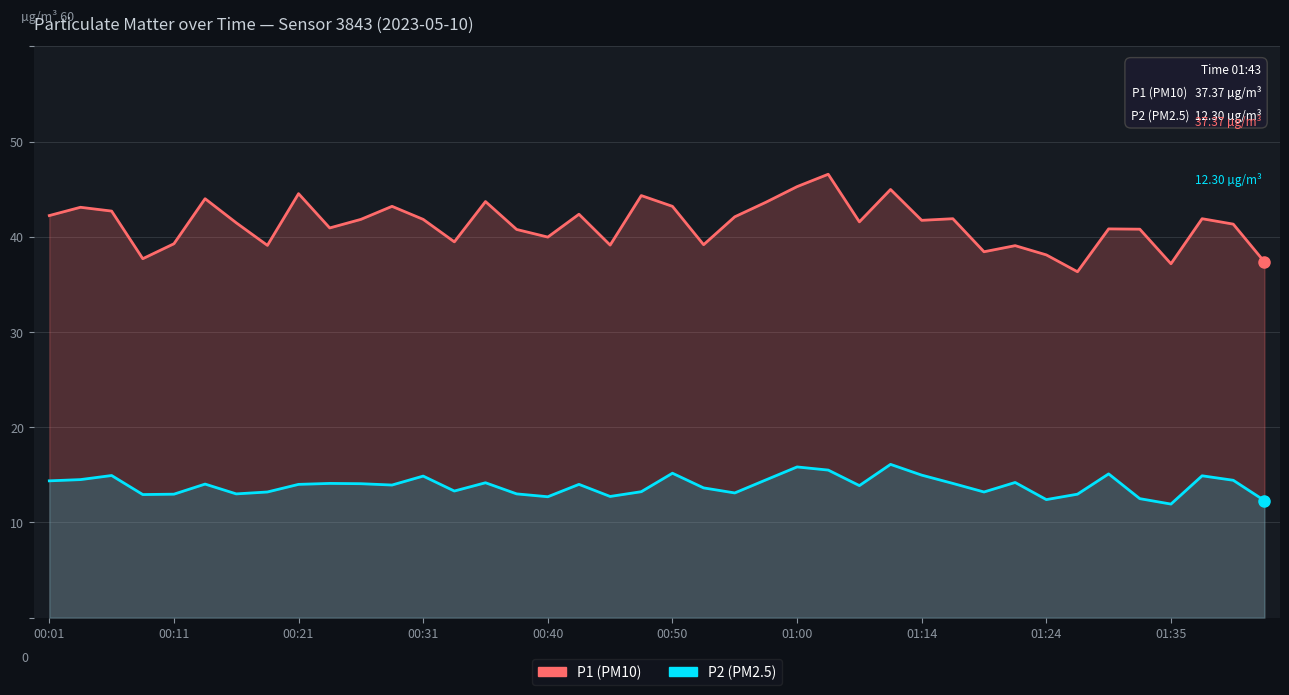

What is the value of the P1 point at the 32nd from the left?

39.1